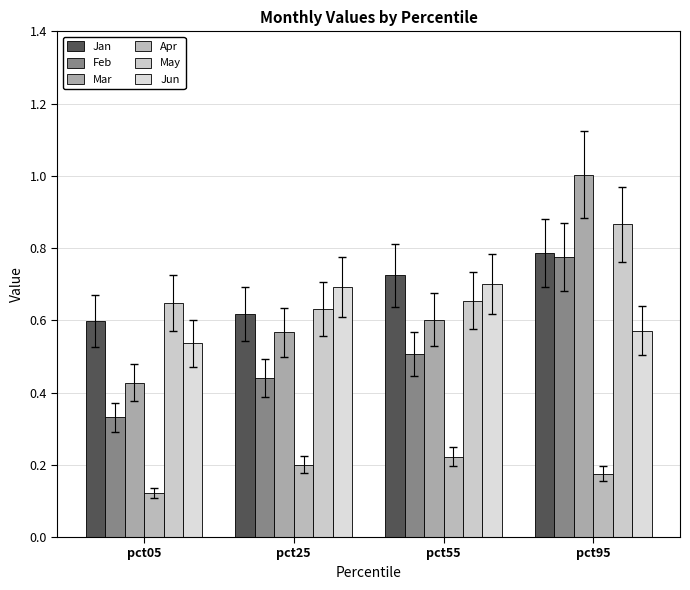

Rank the categories by Mar value from lowest to highest.

pct05, pct25, pct55, pct95